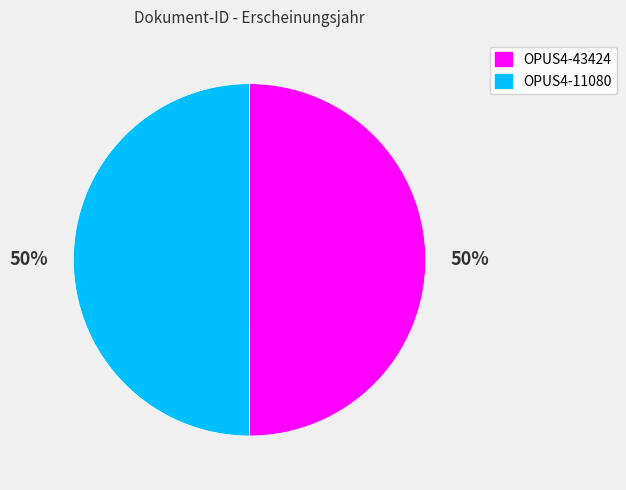

The OPUS4-43424 slice represents 50% of the pie. True or false?

True